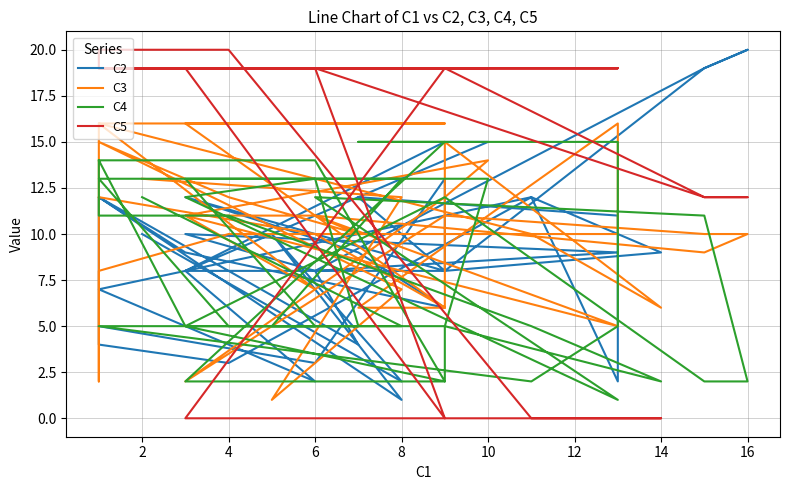

How many values in the C5 series exceed 19?

2